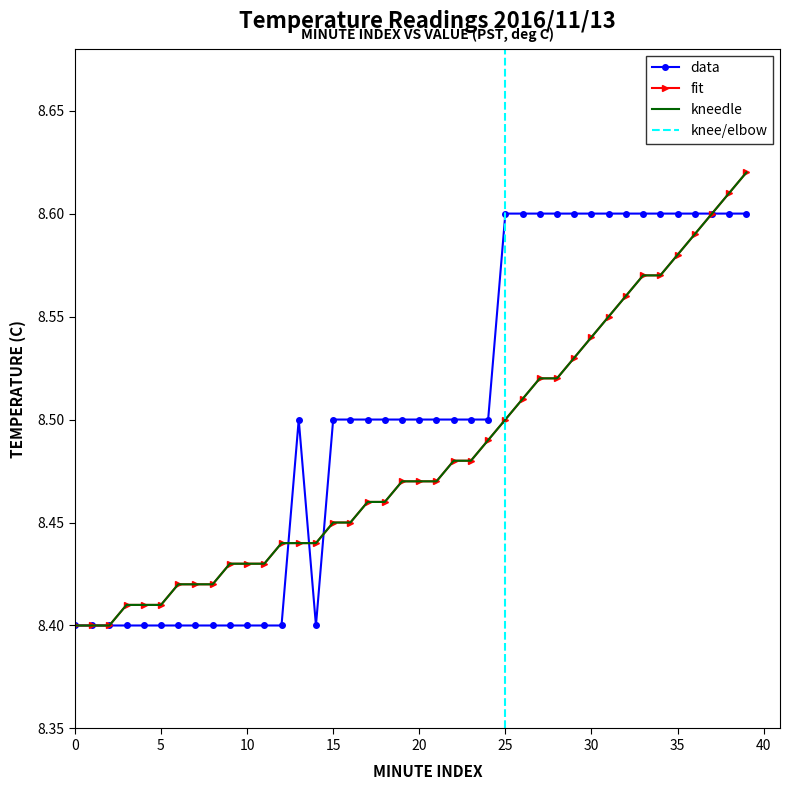

At 24, list the series in order from largest to smallest.

data, fit, kneedle